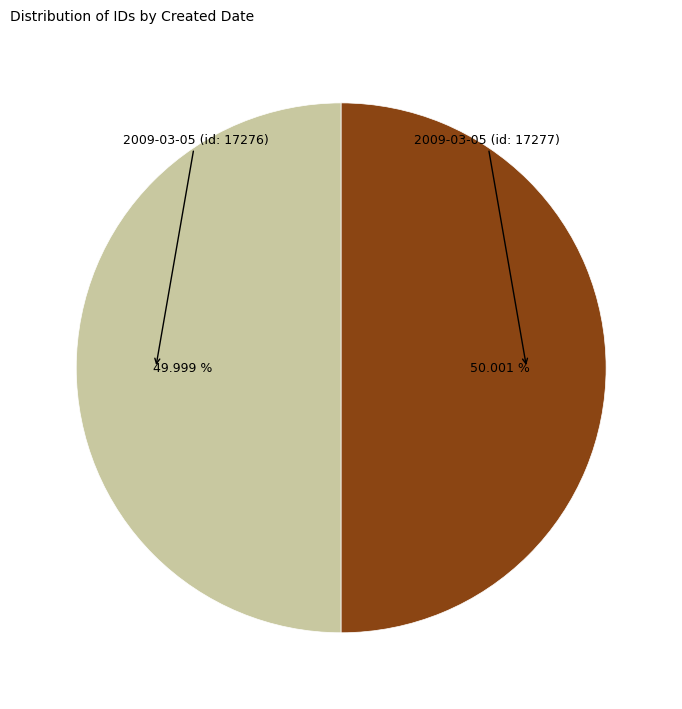

How many slices are in this pie chart?

2